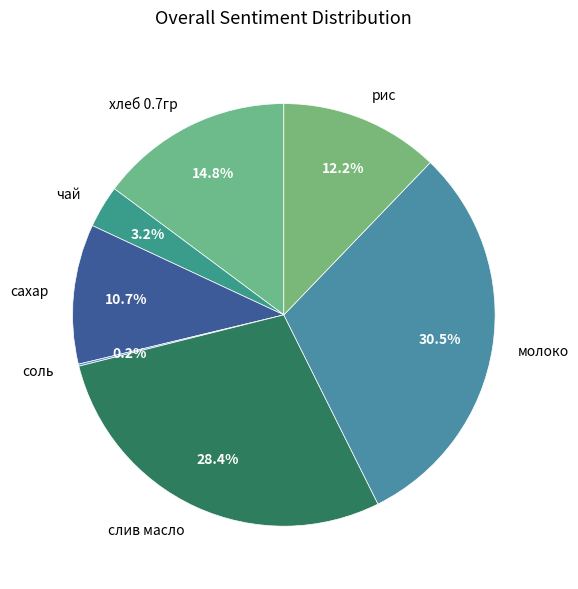

Which slice is the largest?

молоко